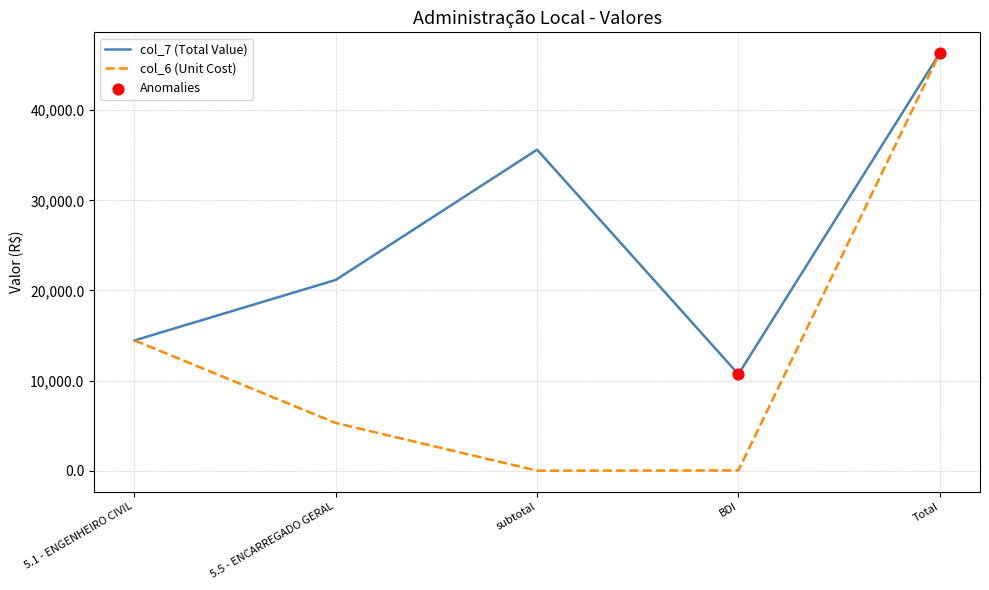

Which series has the largest range (max minus min)?

col_6 (Unit Cost)